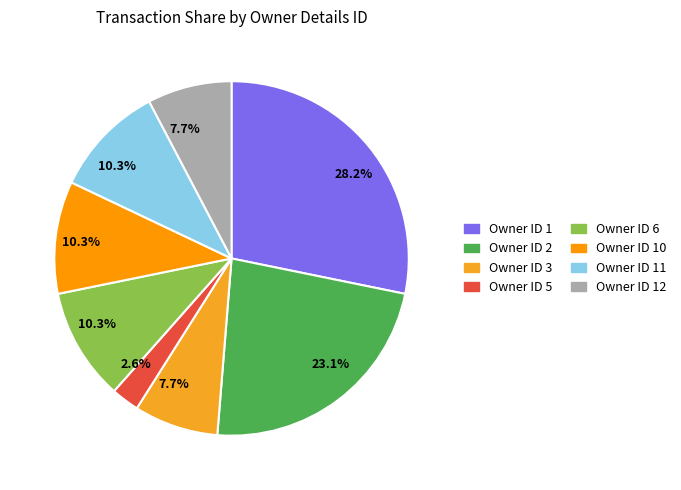

To the nearest percent, what is the difference between the largest and smallest slice percentages?

26%